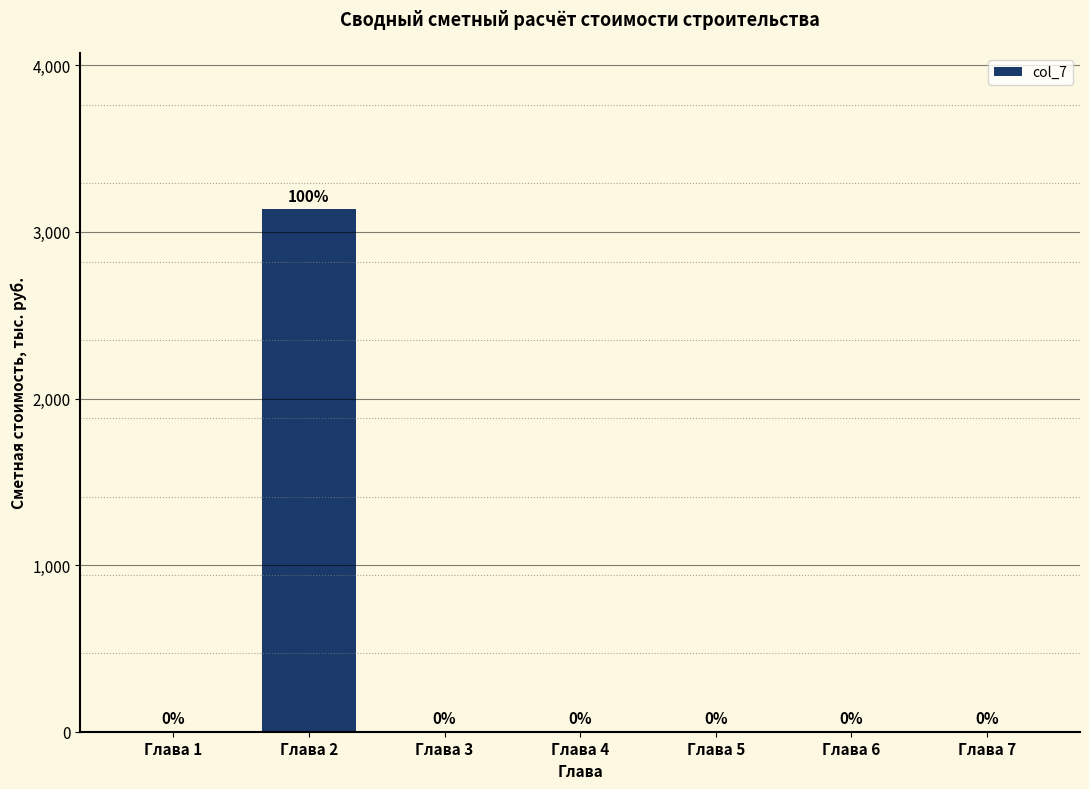

Which has a higher value, Глава 2 or Глава 7?

Глава 2